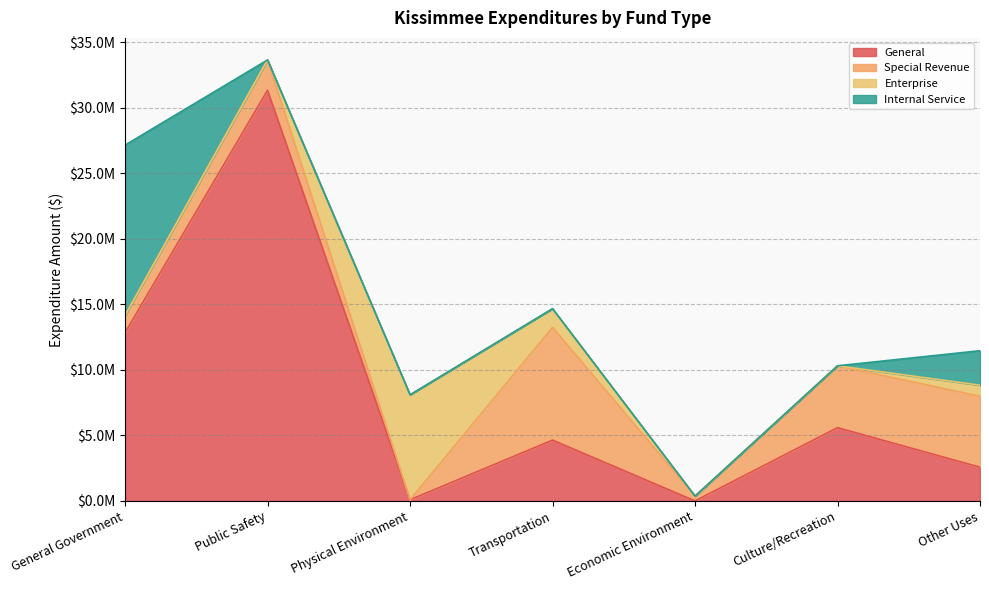

Does the chart display data point markers on the line(s)?

No